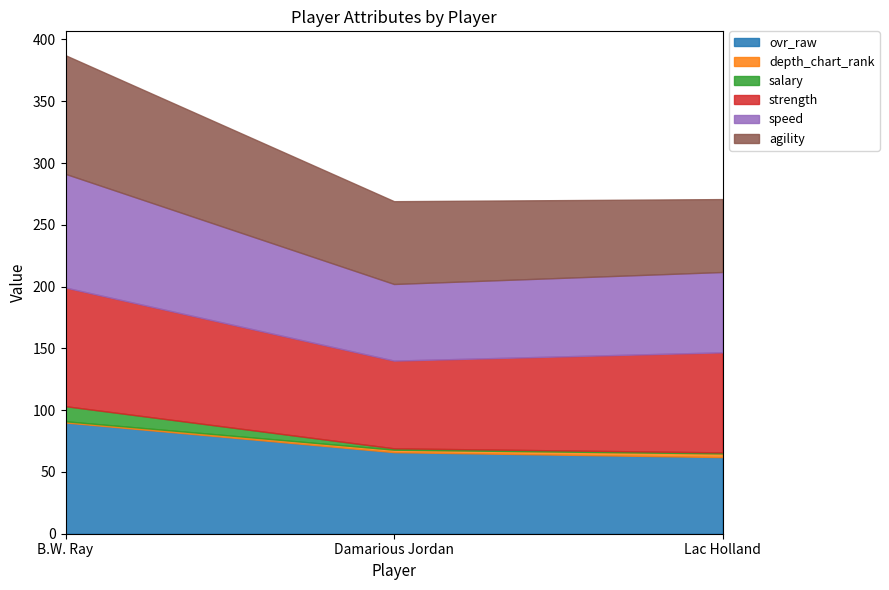

How many ovr_raw values are between 62 and 90?

3